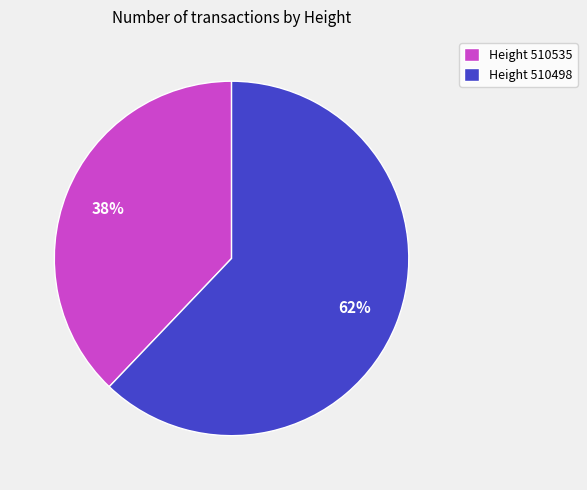

What percentage is the Height 510498 slice, to the nearest percent?

62%